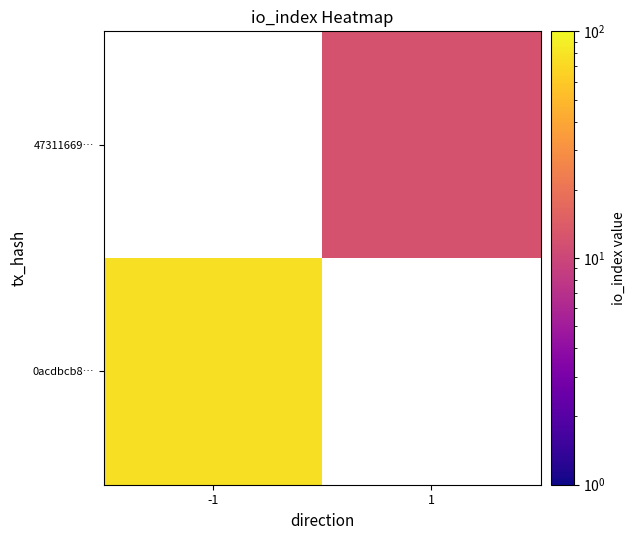

At how many categories does at least one series exceed 74?

1